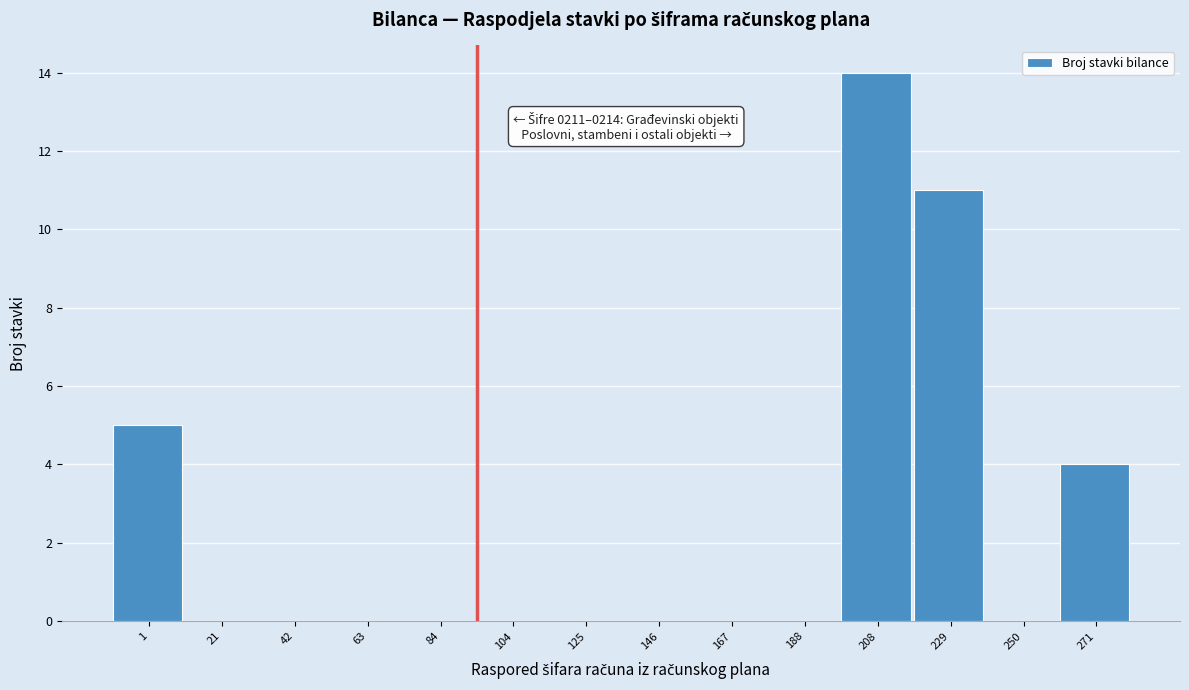

Reading left to right, what are all the values shown in this chart?

1=5	21=0	42=0	63=0	84=0	104=0	125=0	146=0	167=0	188=0	208=14	229=11	250=0	271=4